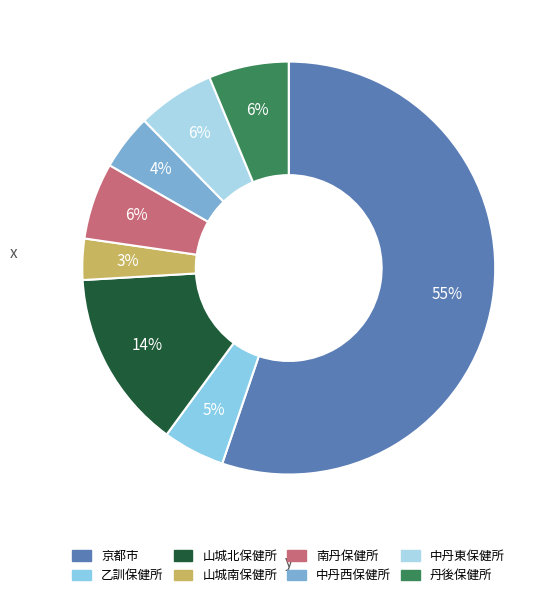

What is the ratio of the value at 京都市 to the value at 中丹東保健所?

9.1